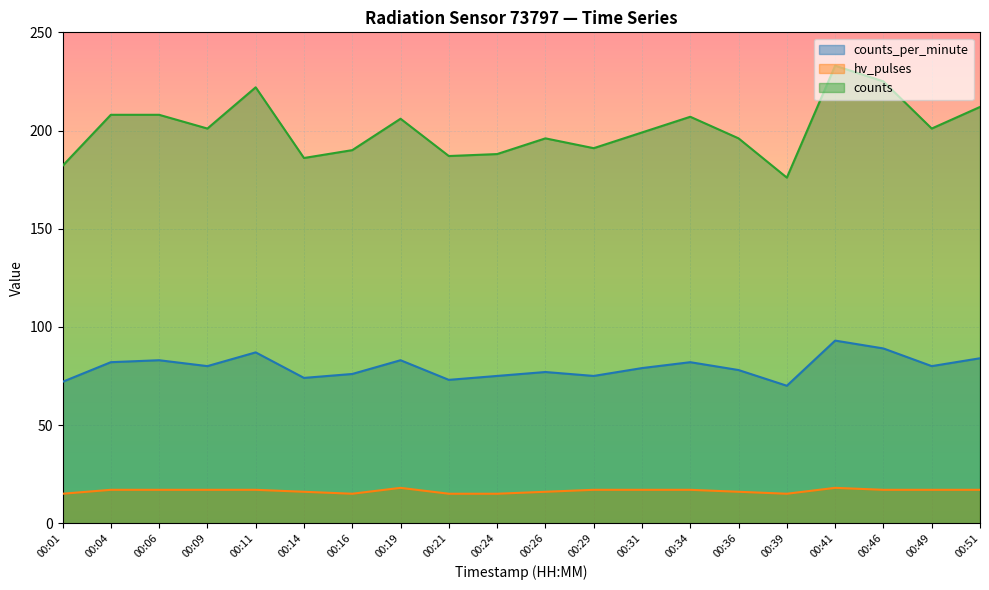

What value does the hv_pulses series have at 00:06?

17